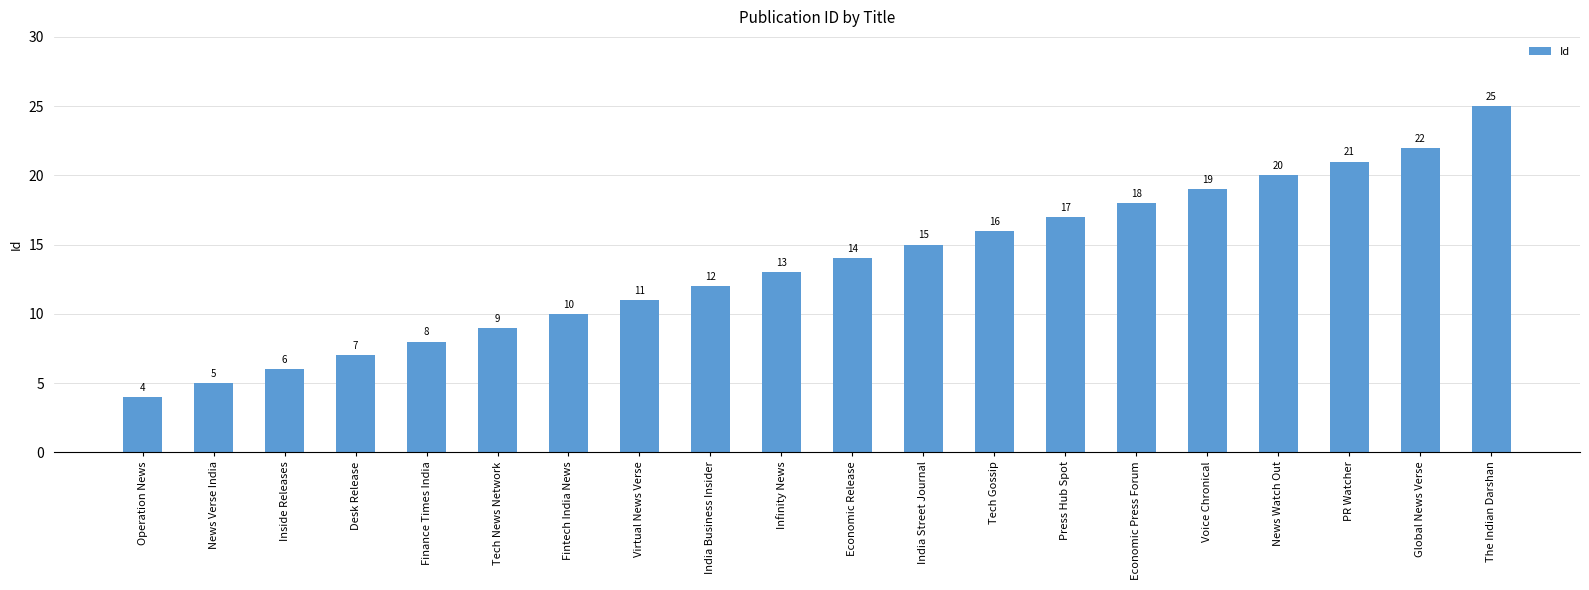

What value does the data have at Tech News Network, to the nearest 10?

10